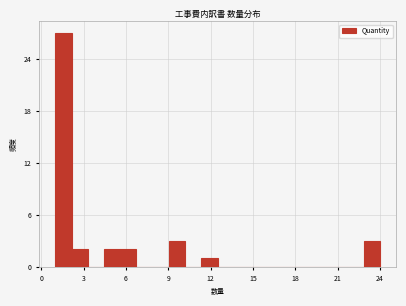

Around what value on the x-axis is the tallest bar? Give the approximate position of its centre, as read against the axis.

1.5